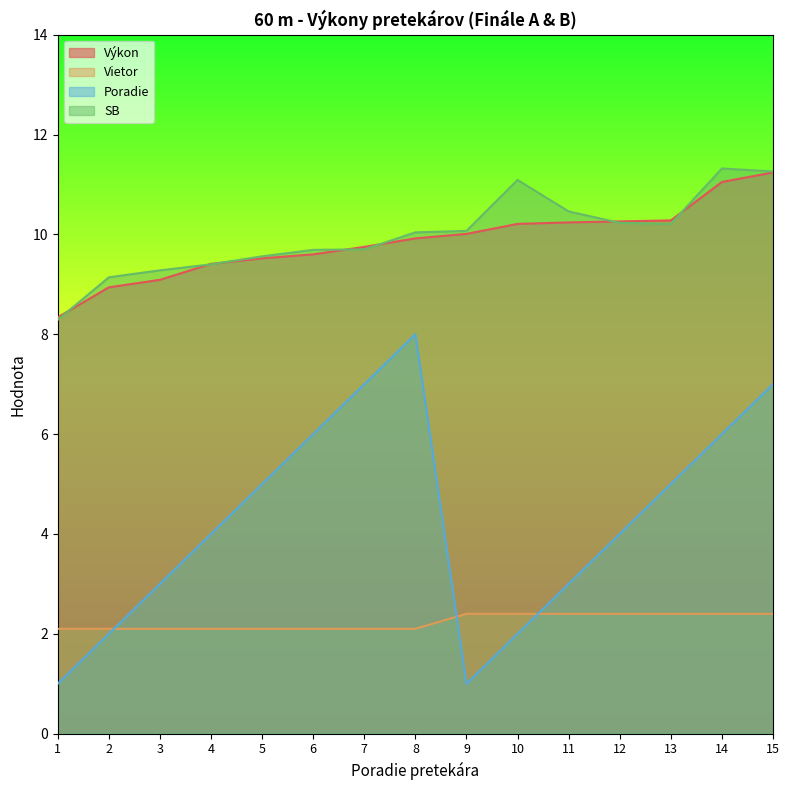

Does the chart display data point markers on the line(s)?

No